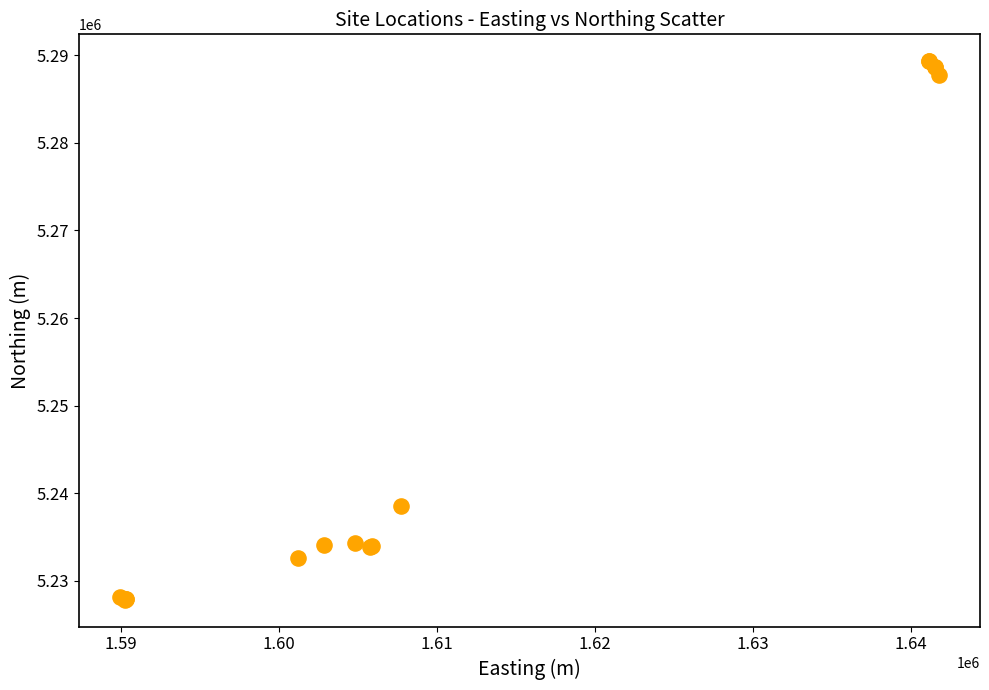

What Y value in the scatter plot is closest to 5258579?

5238589.7